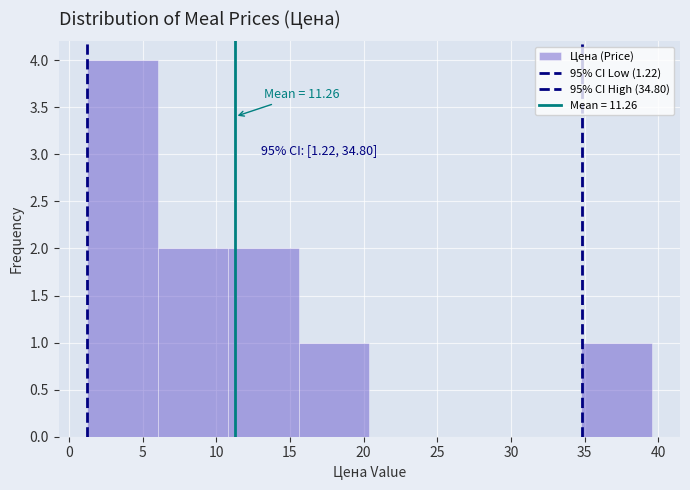

Over which range of the x-axis is the bar tallest?

1.0 to 6.0